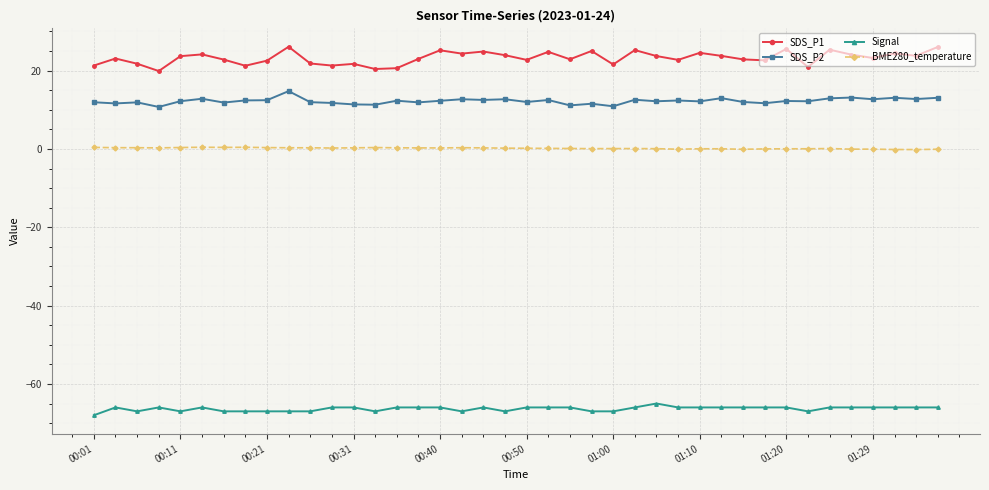

Rank the series by their maximum value, from lowest to highest.

Signal, BME280_temperature, SDS_P2, SDS_P1